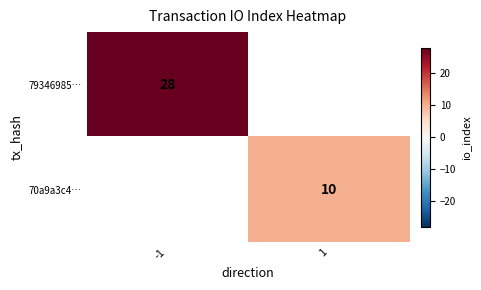

The value of 70a9a3c4… at 1 is 16. True or false?

False